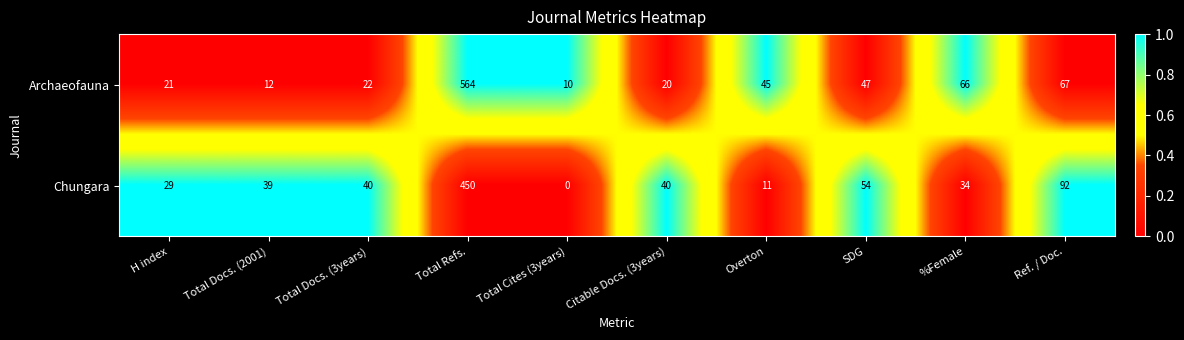

Is it true that Chungara equals 64 at Total Docs. (2001)?

False